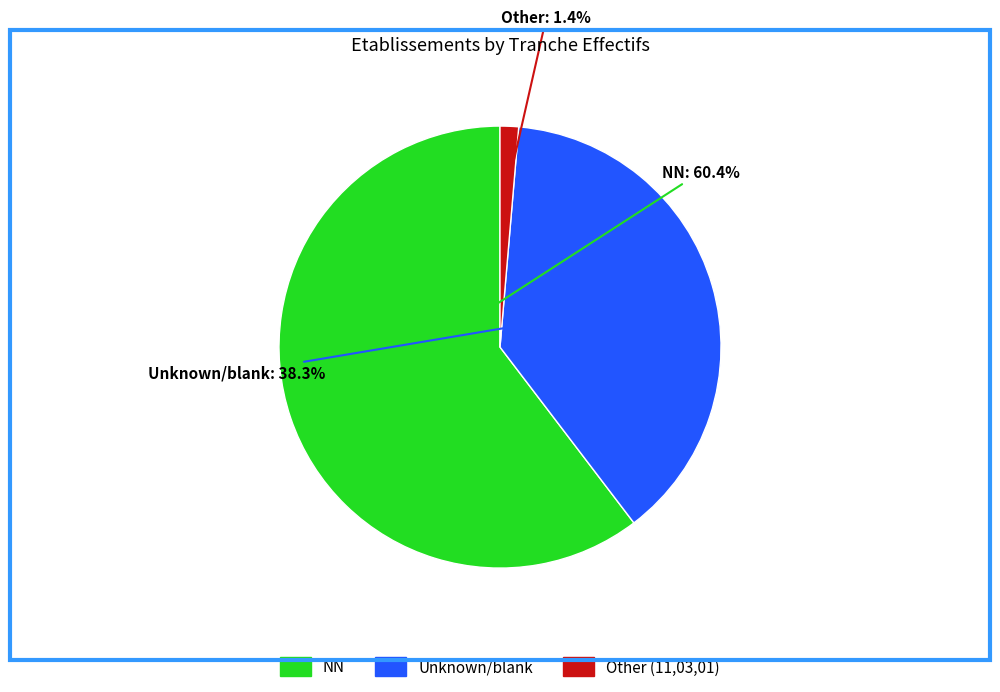

Does any single category account for the majority?

Yes